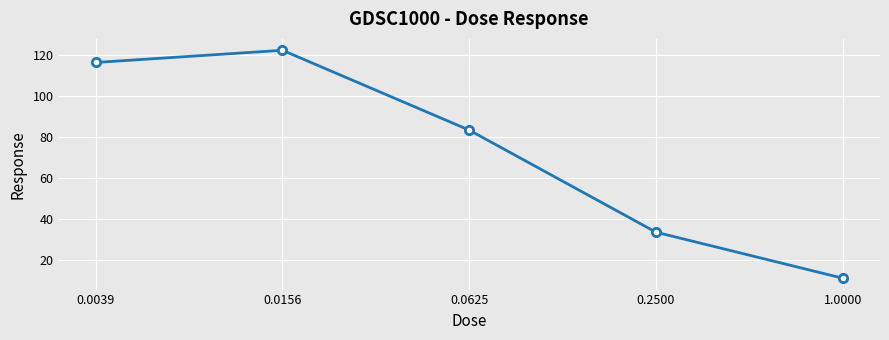

Reading right to left, transcribe all the data shown in this chart.

11.4	33.8	83.4	122.3	116.4